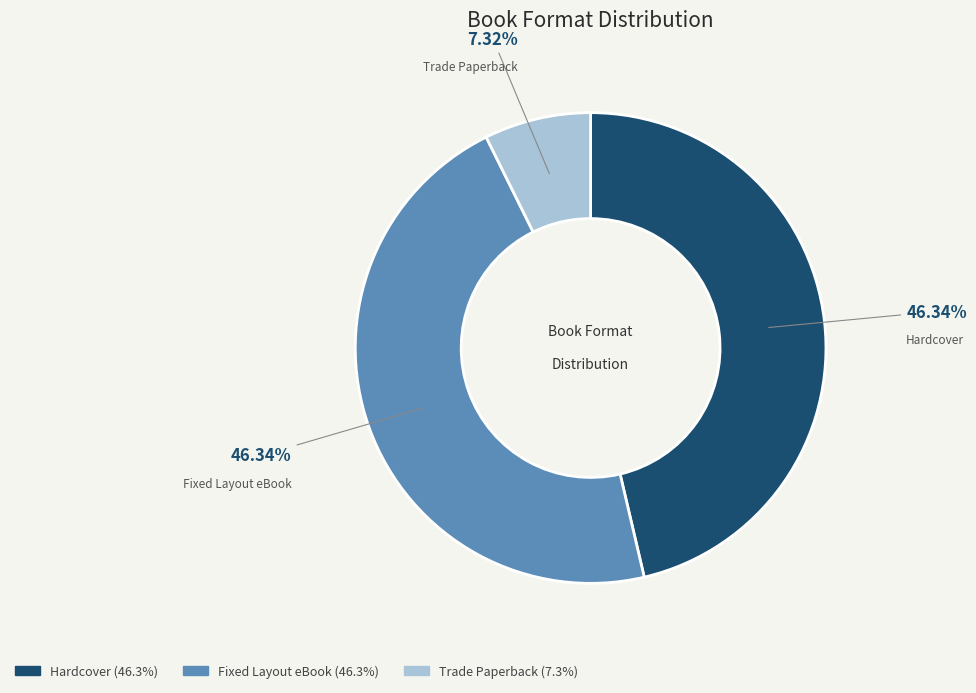

Which has a higher value, Hardcover or Trade Paperback?

Hardcover